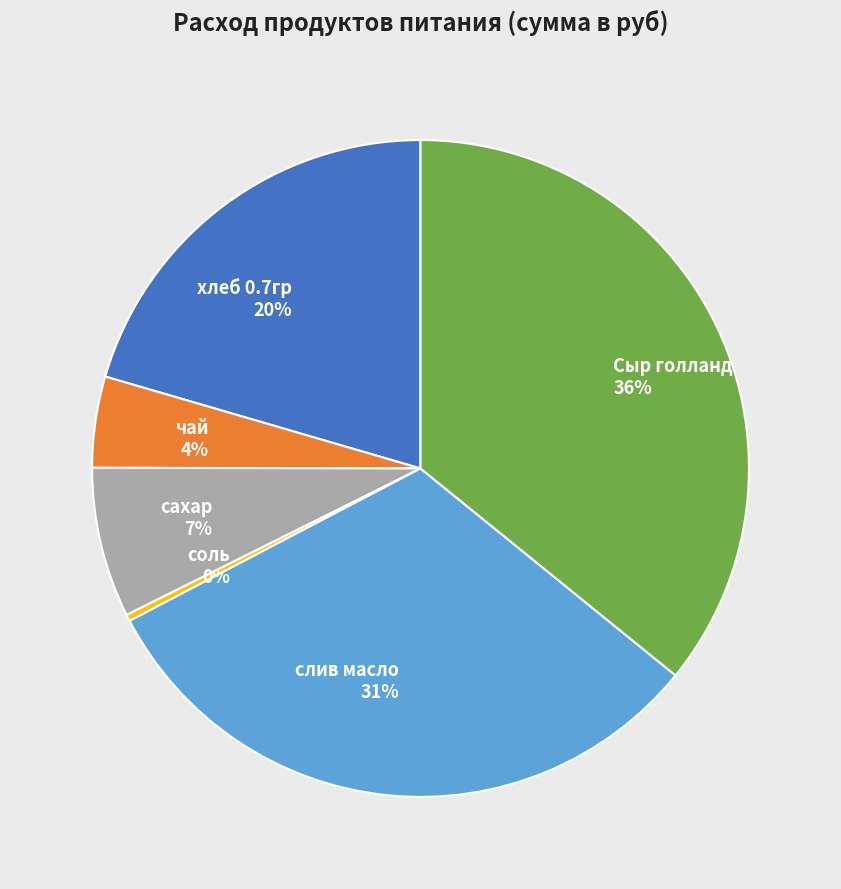

Which category has the biggest portion of the pie?

Сыр голланд